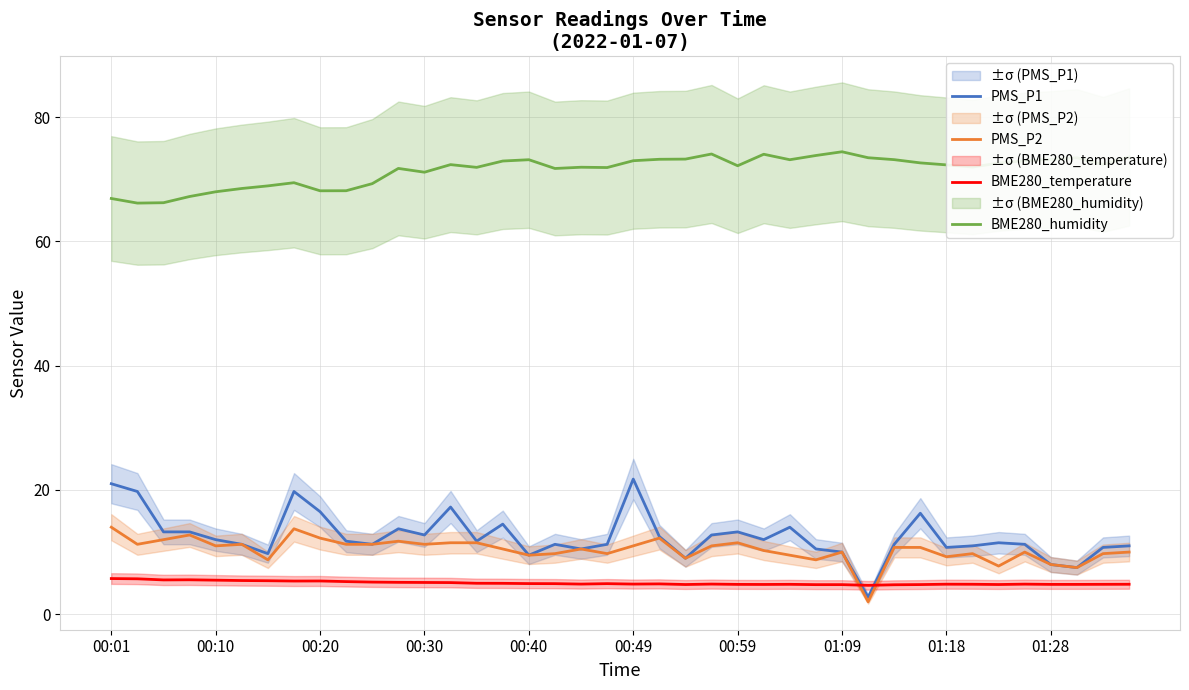

Reading left to right, list all the values displayed in this chart.

PMS_P1: 21.0	19.8	13.2	13.2	12.0	11.2	9.8	19.8	16.5	11.8	11.2	13.8	12.8	17.2	11.8	14.5	9.5	11.2	10.5	11.2	21.8	12.5	9.0	12.8	13.2	12.0	14.0	10.5	10.0	2.8	11.2	16.2	10.8	11.0	11.5	11.2	8.0	7.5	10.8	11.0
PMS_P2: 14.0	11.2	12.0	12.8	11.0	11.2	8.8	13.8	12.2	11.2	11.2	11.8	11.2	11.5	11.5	10.5	9.5	9.8	10.5	9.8	11.0	12.2	9.0	11.0	11.5	10.2	9.5	8.8	10.0	2.0	10.8	10.8	9.2	9.8	7.8	10.0	8.0	7.5	9.8	10.0
BME280_temperature: 5.7	5.7	5.5	5.5	5.5	5.4	5.4	5.3	5.3	5.2	5.2	5.1	5.1	5.1	5.0	5.0	4.9	4.9	4.8	4.9	4.8	4.9	4.8	4.8	4.8	4.8	4.8	4.8	4.8	4.7	4.7	4.8	4.8	4.8	4.8	4.8	4.8	4.8	4.8	4.8
BME280_humidity: 66.9	66.2	66.2	67.2	68.0	68.5	68.9	69.4	68.1	68.2	69.3	71.7	71.1	72.3	71.9	72.9	73.1	71.7	71.9	71.9	73.0	73.2	73.2	74.1	72.2	74.0	73.1	73.8	74.4	73.5	73.2	72.6	72.3	72.0	72.6	73.0	73.2	73.5	72.4	73.6